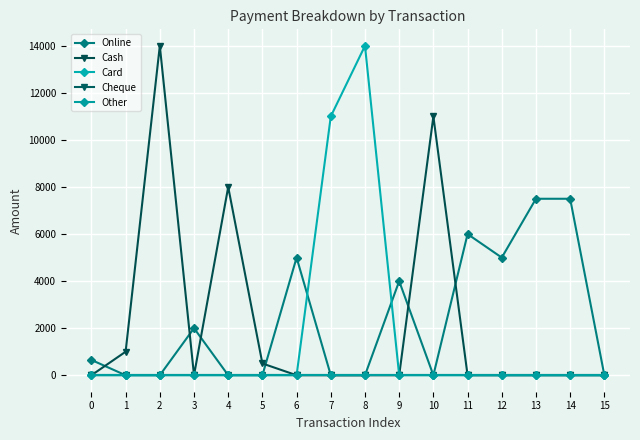

The value of Other at 9 is 0. True or false?

True